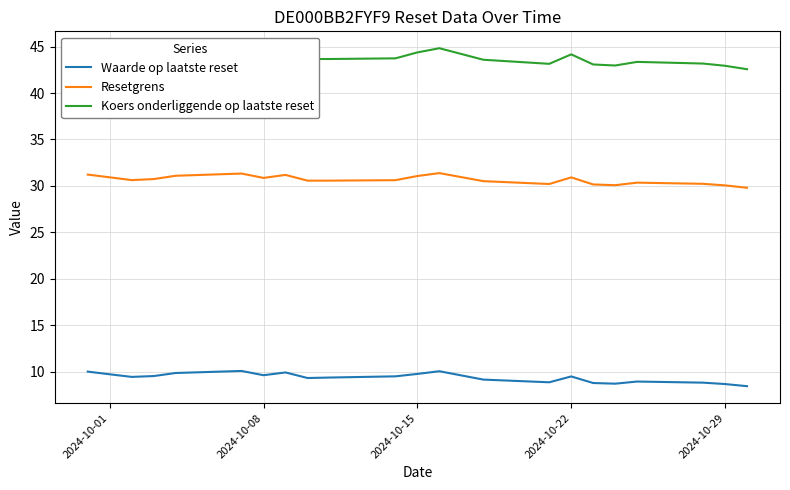

What is the greatest value displayed?

44.8